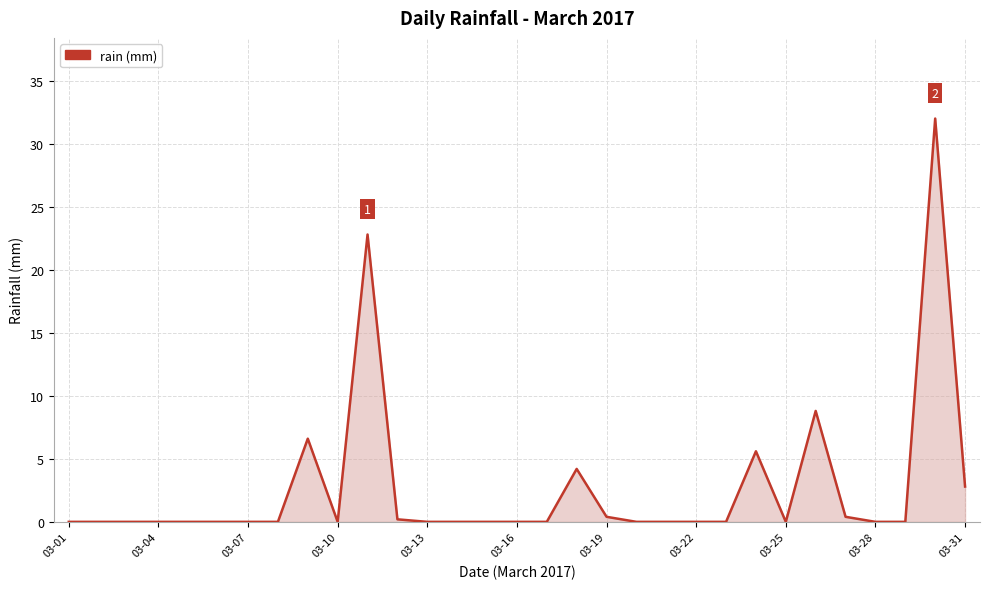

What is the greatest value displayed?

32.0